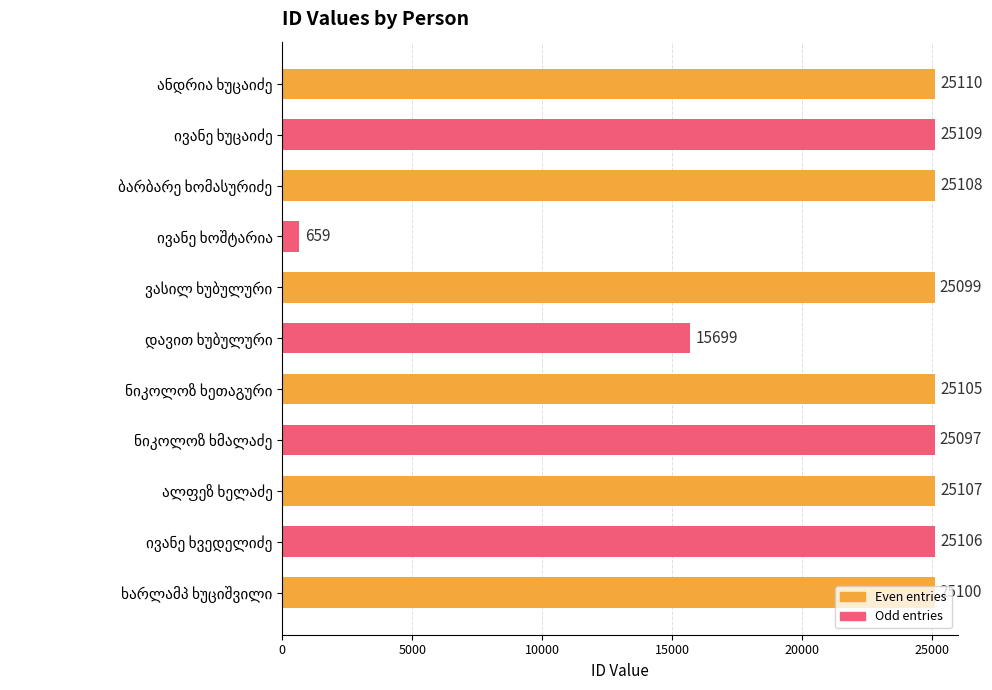

Are the bars grouped side by side (vs. stacked)?

No